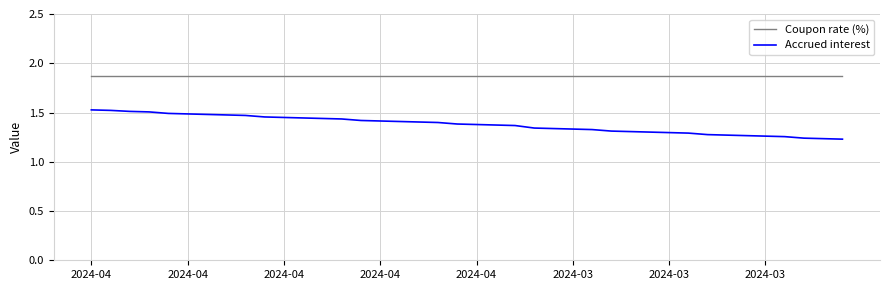

Rank the series by their average value, from lowest to highest.

Accrued interest, Coupon rate (%)